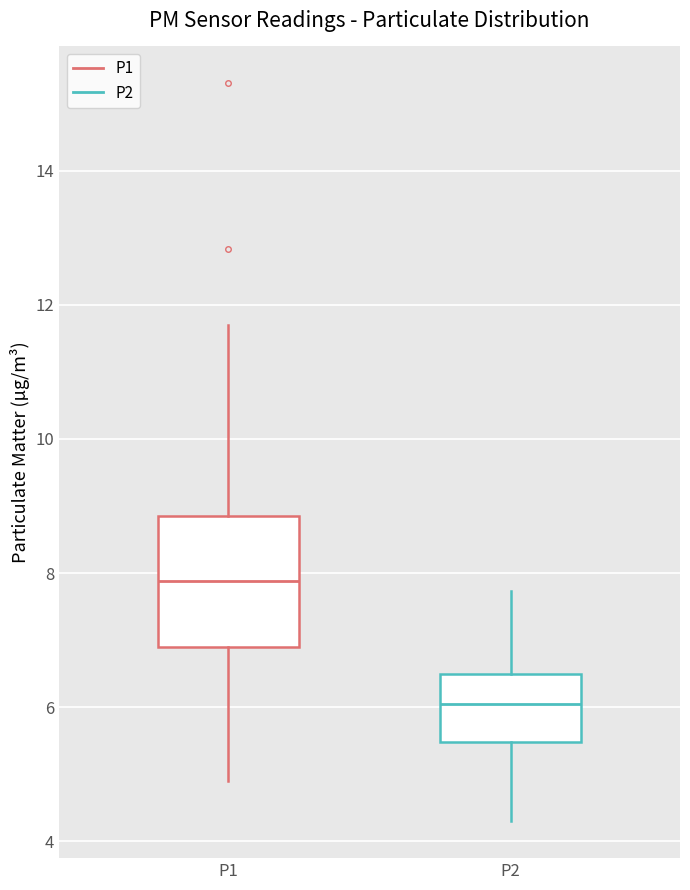

Comparing the boxes themselves (not the whiskers), which one is the tallest?

P1